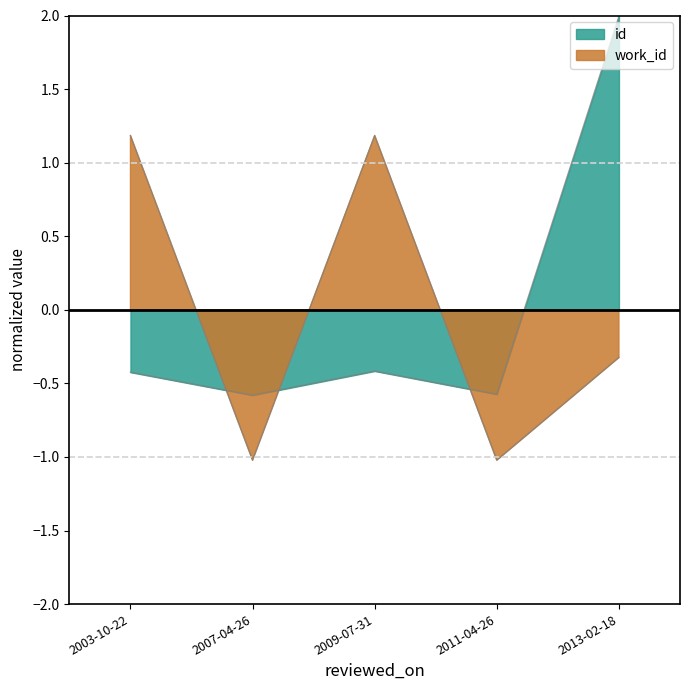

What is the total value across all series at 2007-04-26?

-1.6